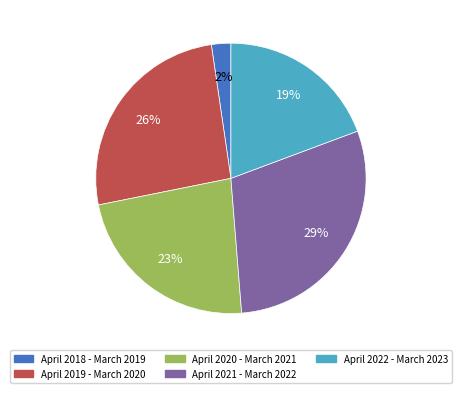

Is April 2020 - March 2021 the majority of the pie?

No